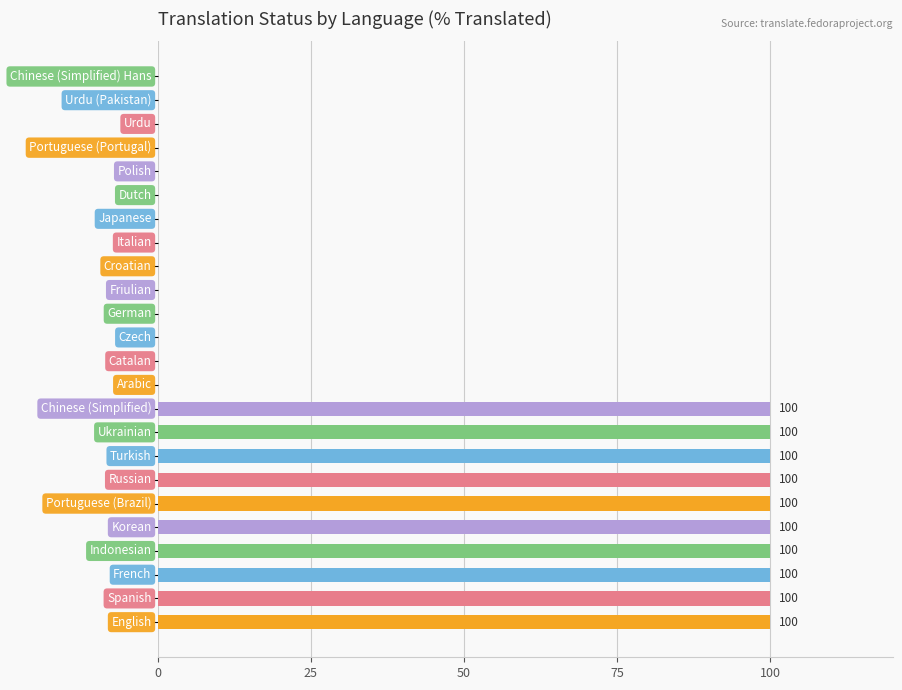

What is the sum of all values?

1000